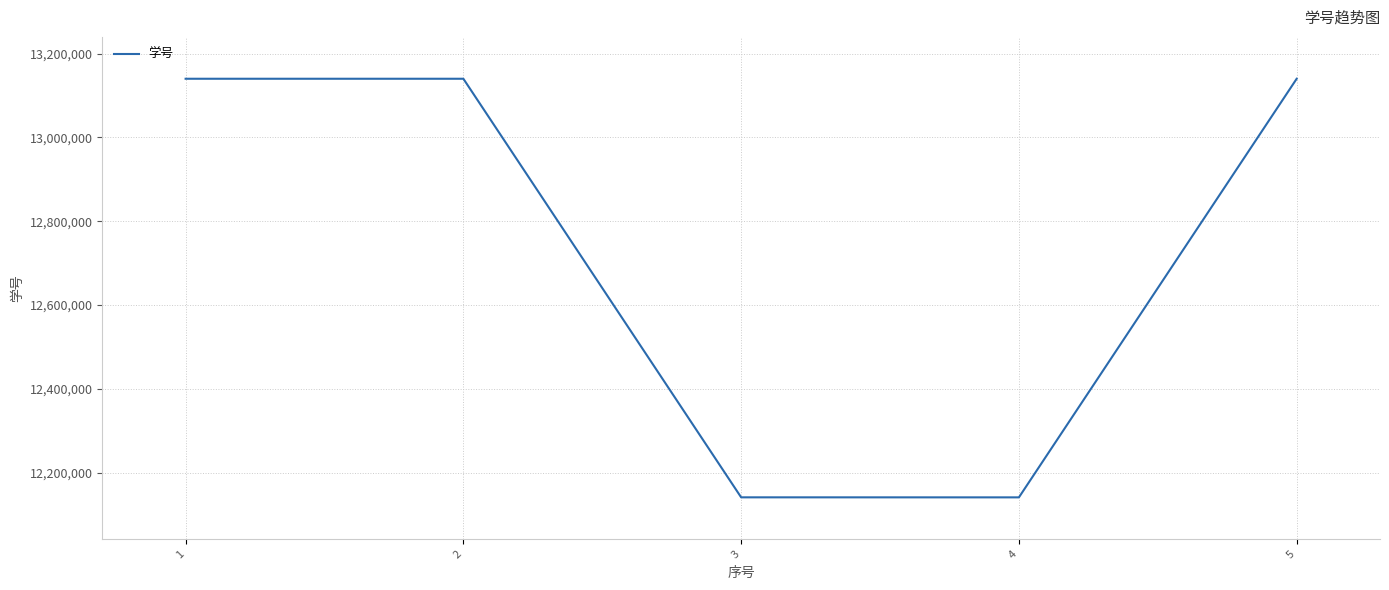

What is the ratio of the value at 3 to the value at 5?

0.9